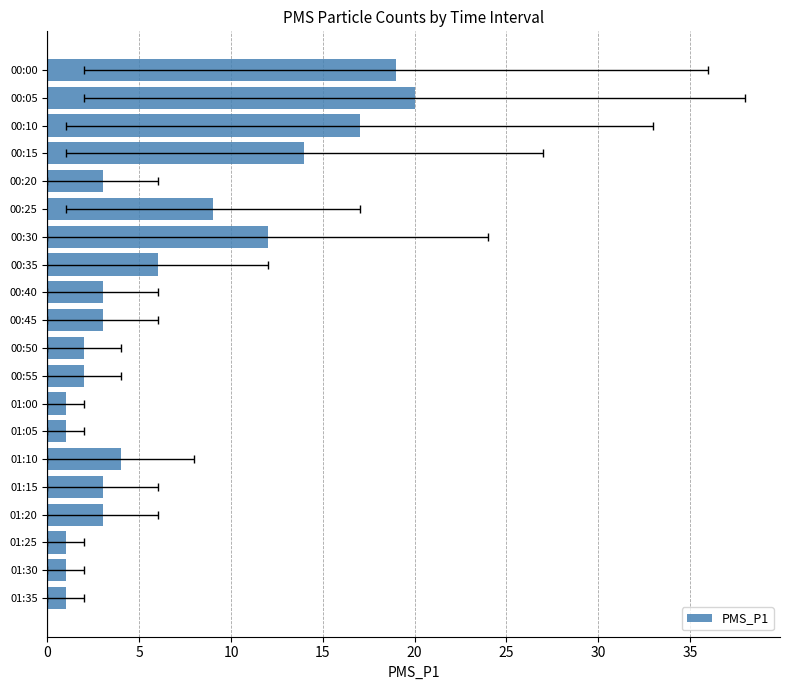

What is the label of the 14th bar from the right?

00:30